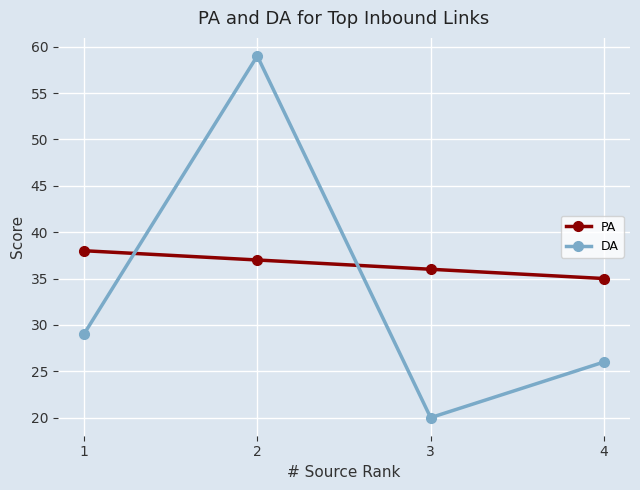

What is the average value of the DA series?

34